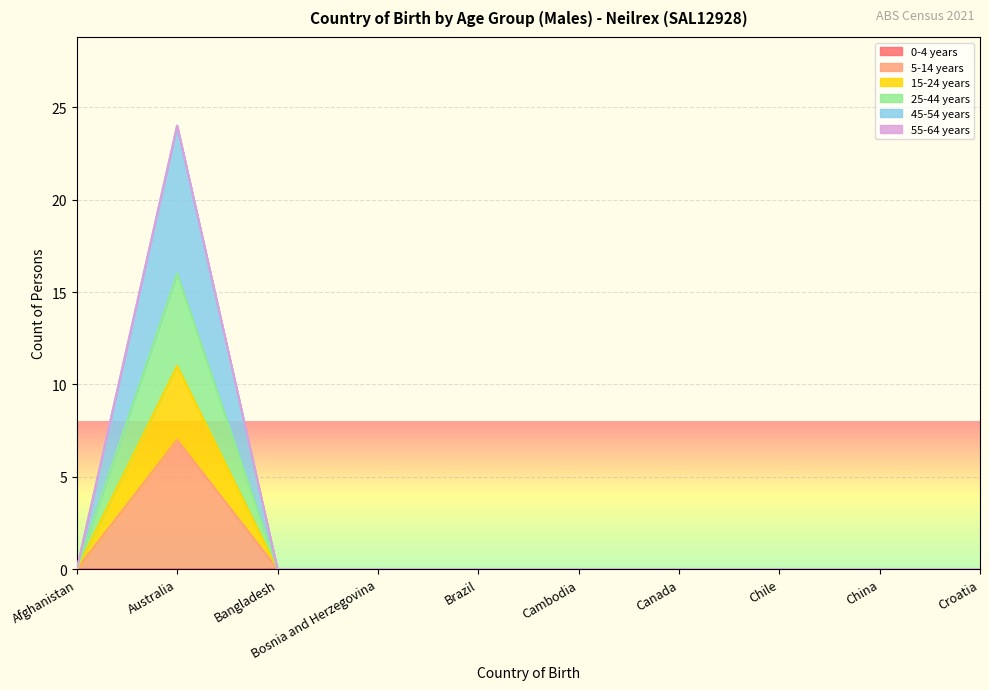

At which category is the sum across all series the highest?

Australia